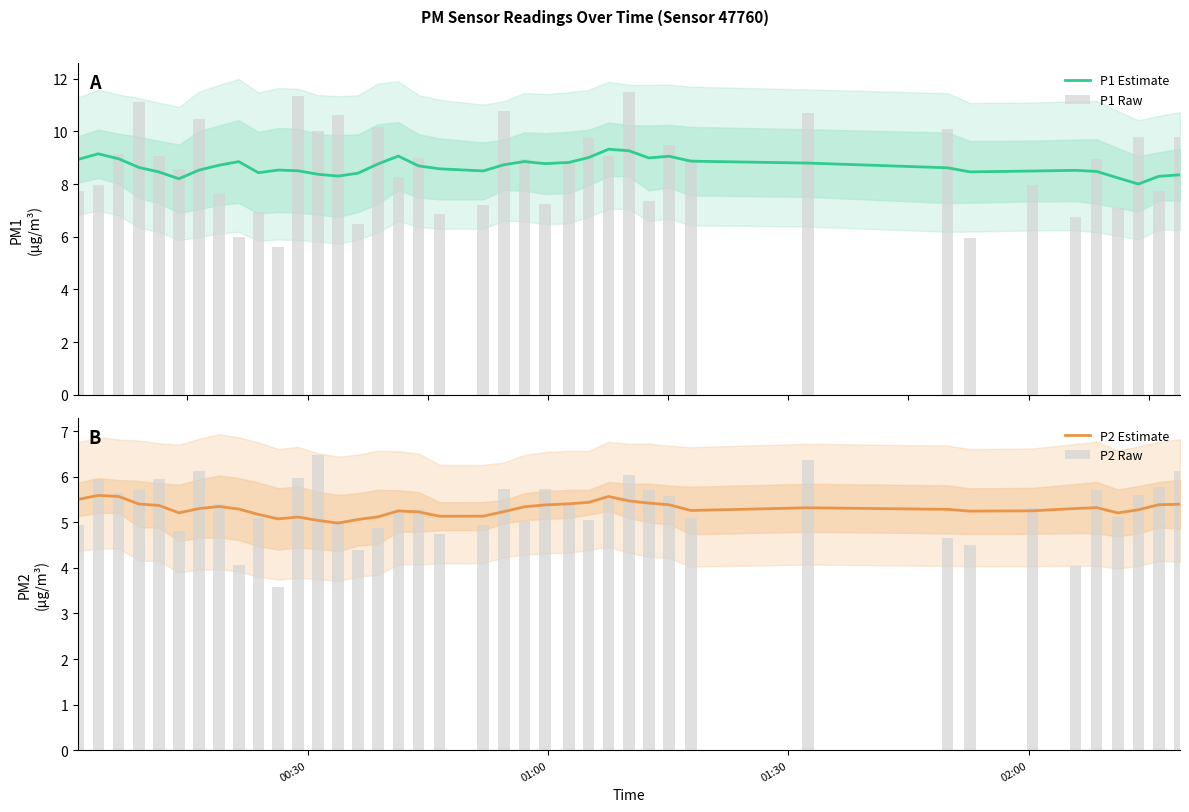

What is the average value of the P2 Raw series?

5.3